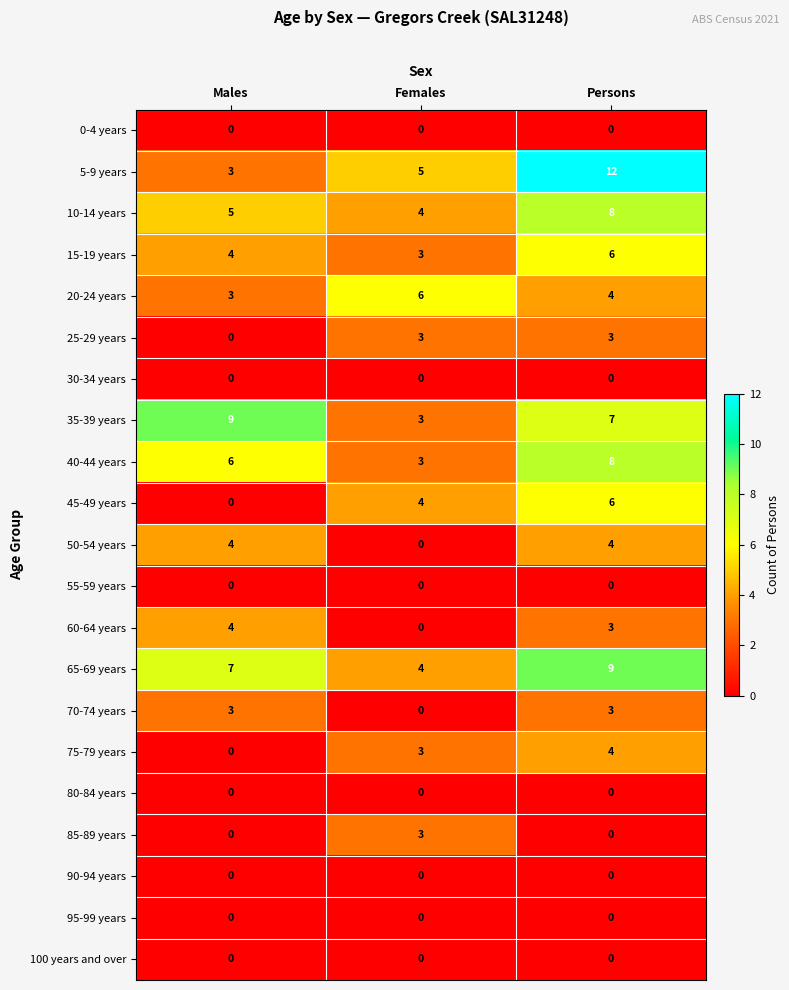

At which category is the sum across all series the highest?

Persons